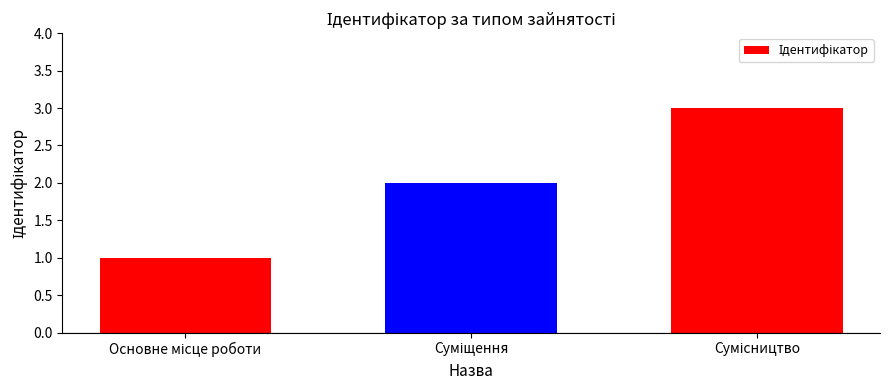

What is the sum of all values?

6